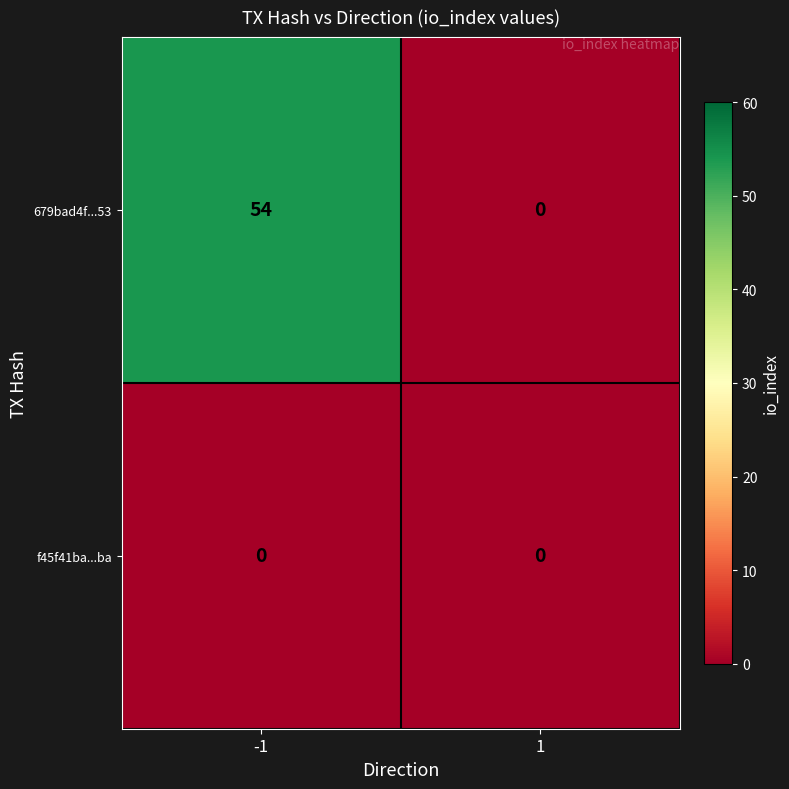

Between -1 and 1, which series saw the biggest shift?

679bad4f...53